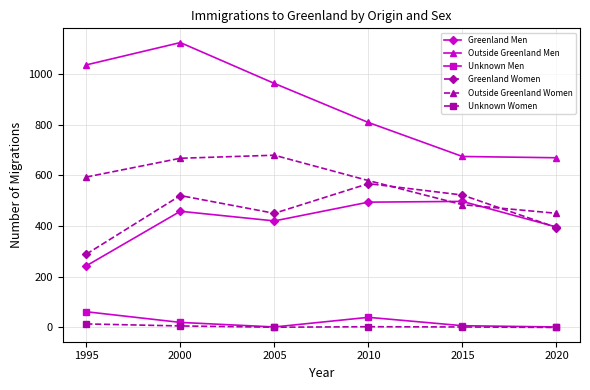

Does the chart have visible grid lines?

Yes